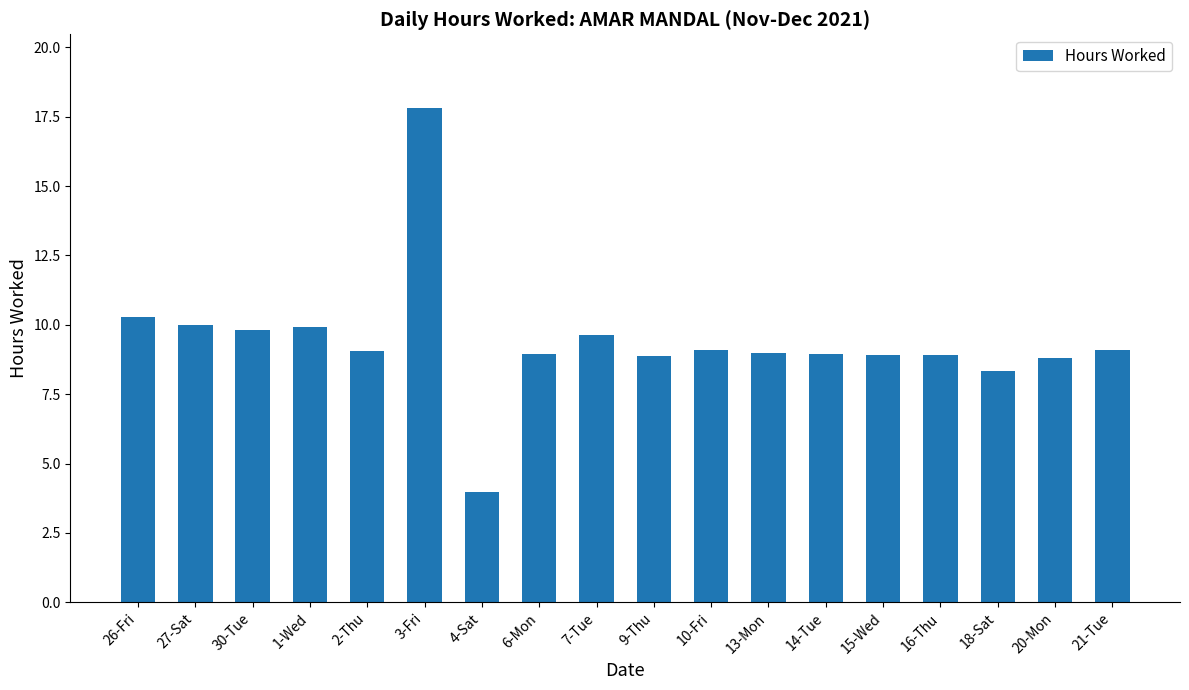

Which label corresponds to the smallest value in the chart?

4-Sat